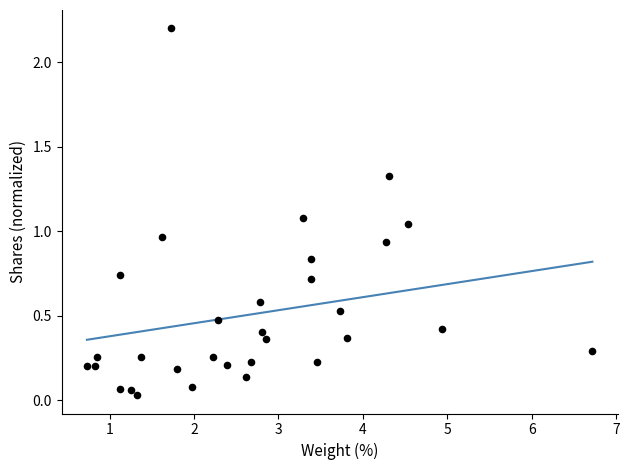

What is the range of X values (max minus min)?

6.0